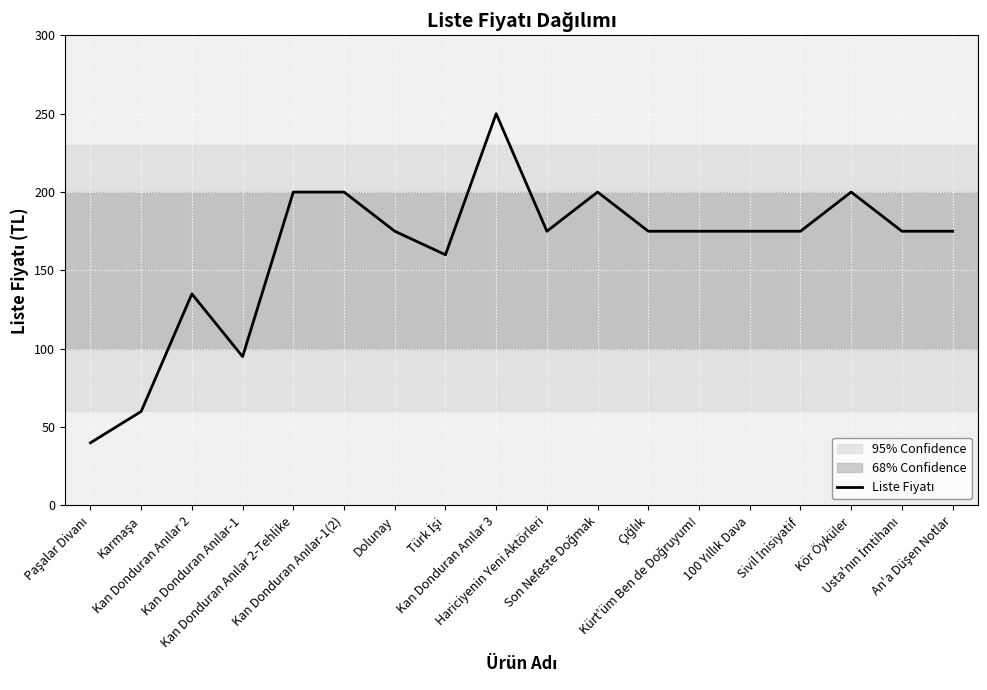

What is the greatest value displayed?

250